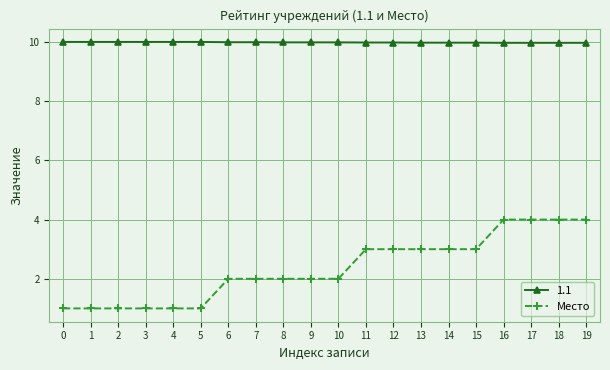

Is this an area chart (filled region under the line)?

No